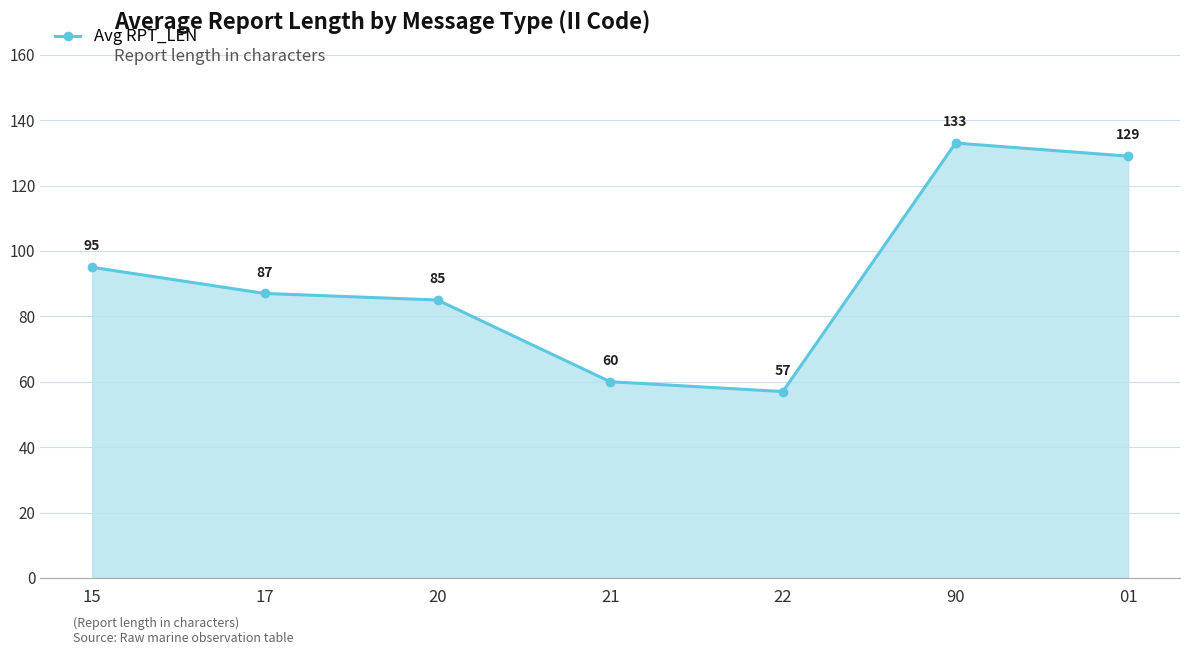

At which label is the value closest to 95?

15